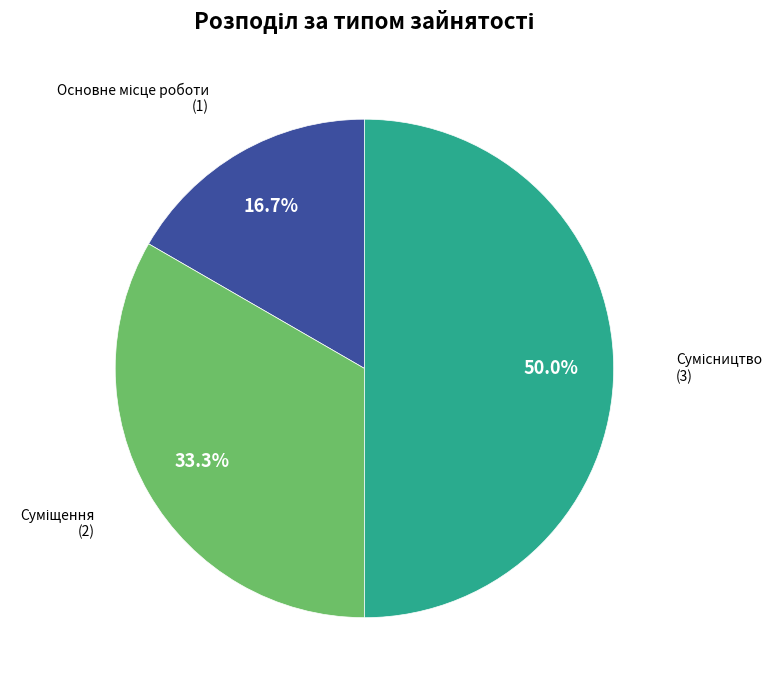

To the nearest percent, what is the difference between the largest and smallest slice percentages?

33%